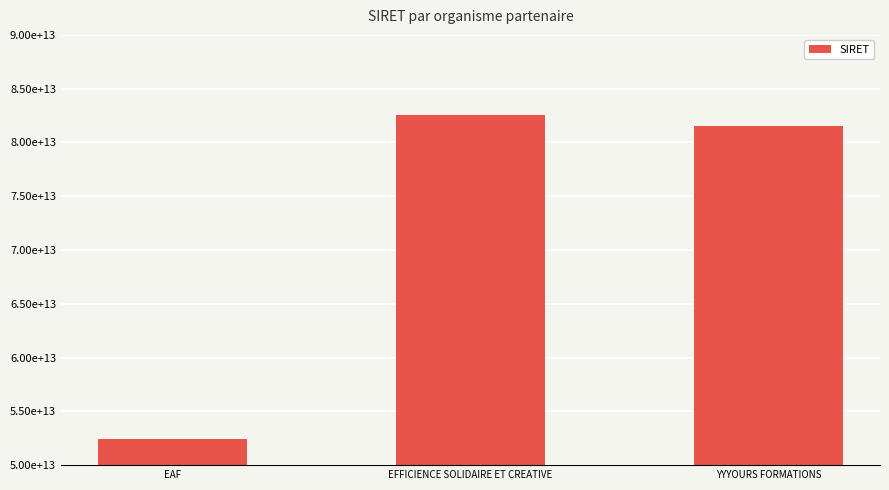

List the labels in order of value, largest first.

EFFICIENCE SOLIDAIRE ET CREATIVE, YYYOURS FORMATIONS, EAF